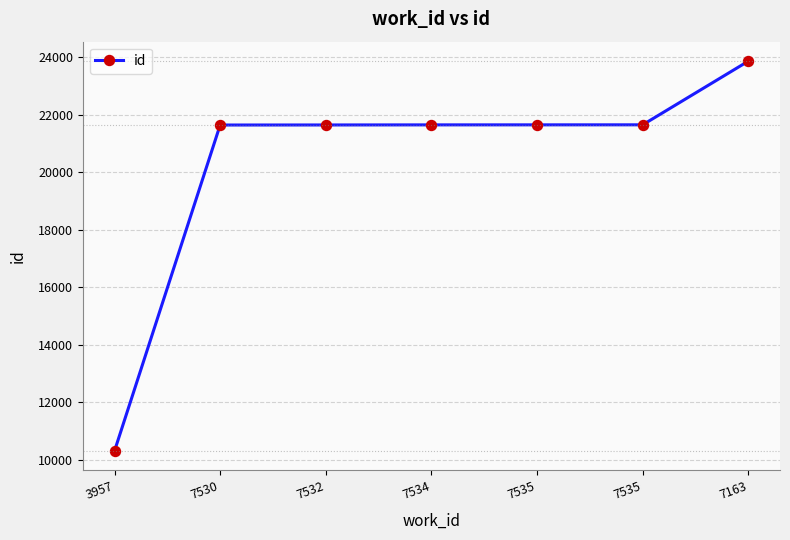

How many data points are less than 21645?

3